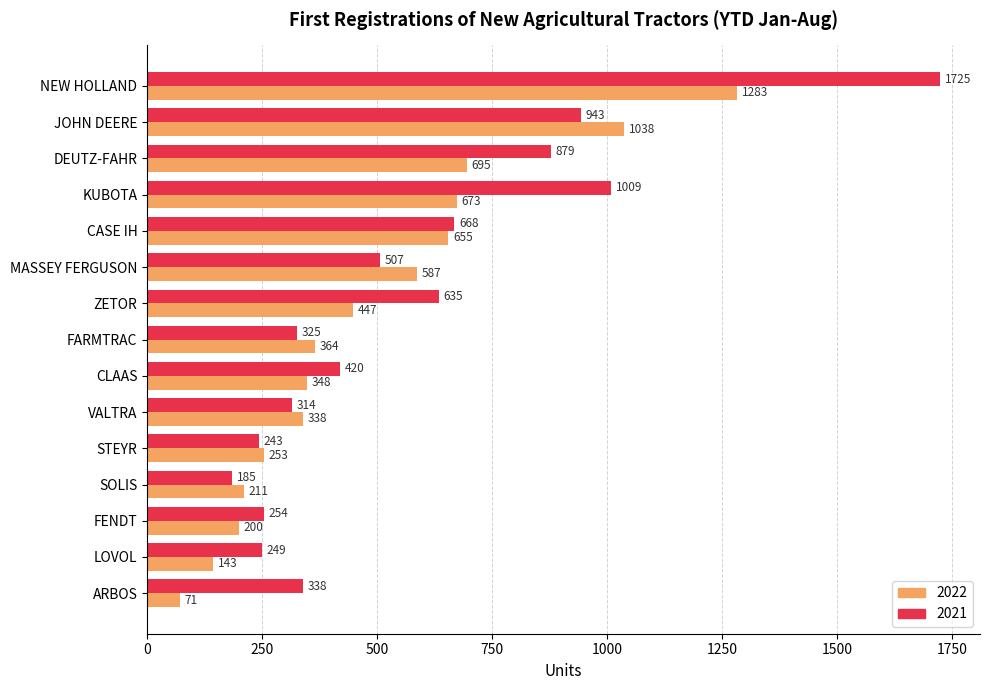

Read the 2022 value at CASE IH.

655